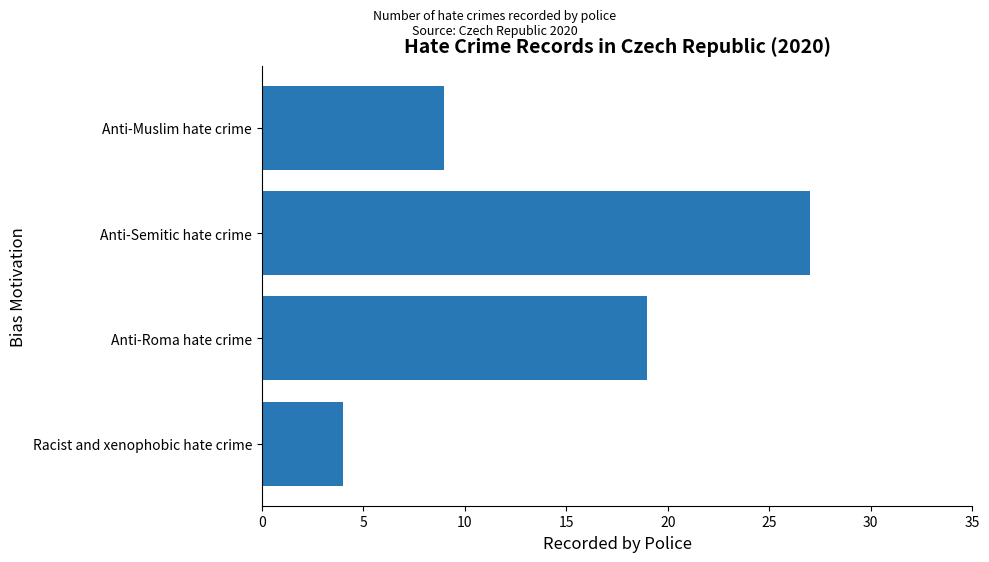

What is the change in value from Racist and xenophobic hate crime to Anti-Muslim hate crime?

+5